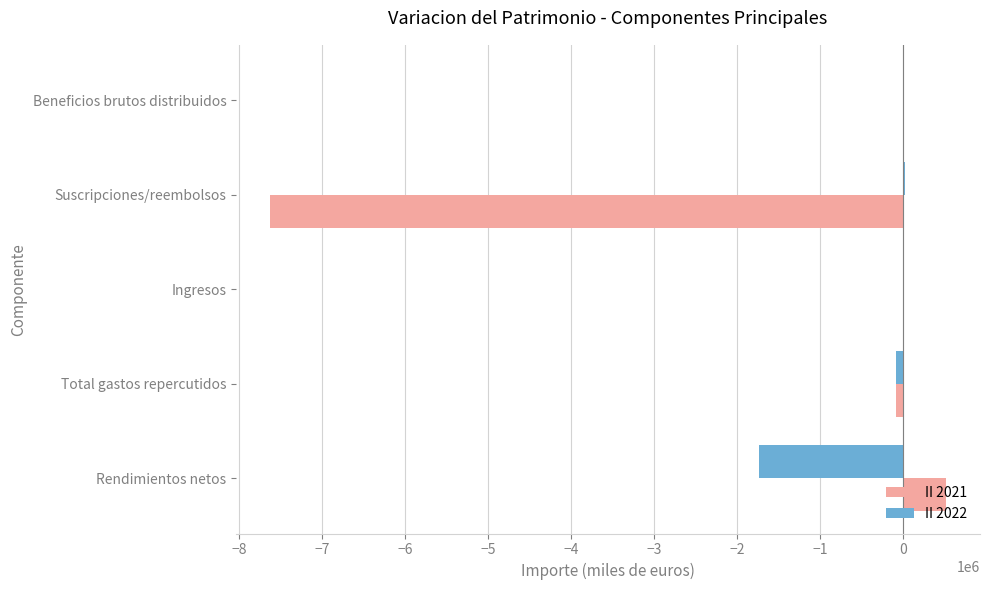

What is the greatest value displayed?

519880